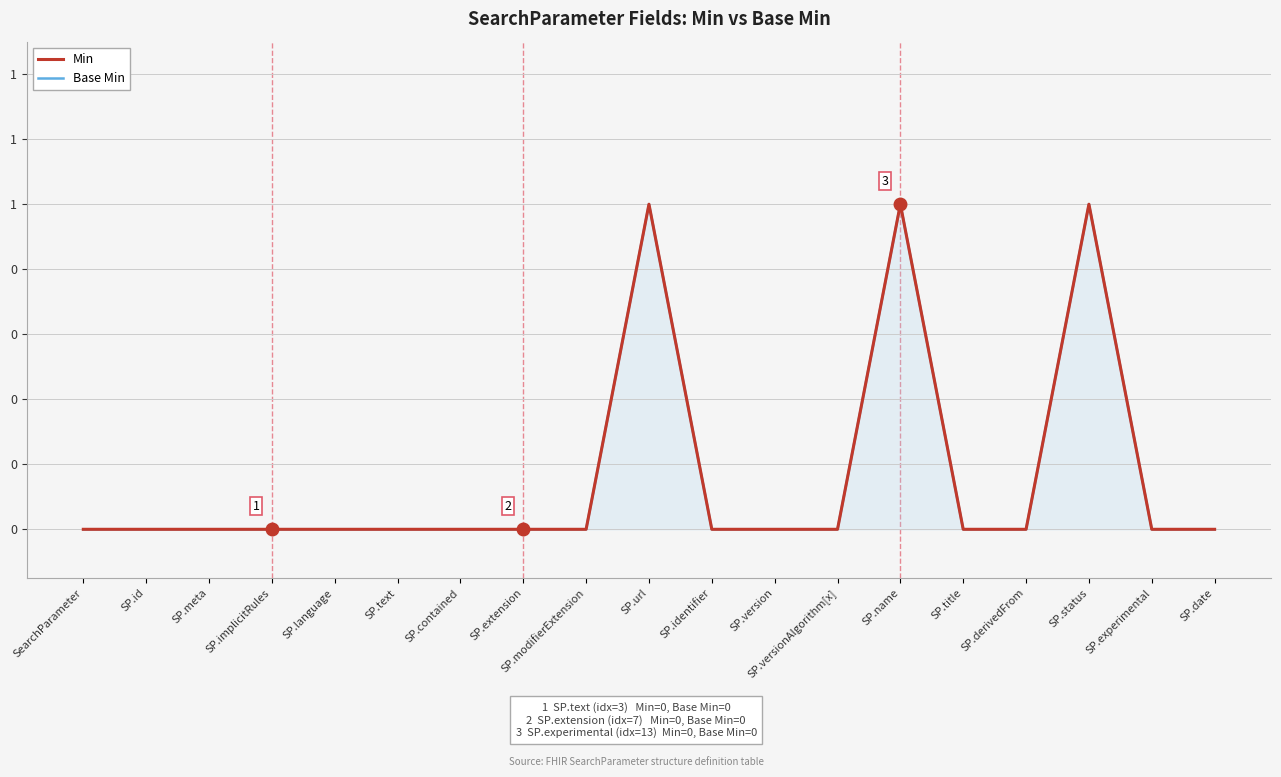

What are all the series names shown in the legend?

Min, Base Min